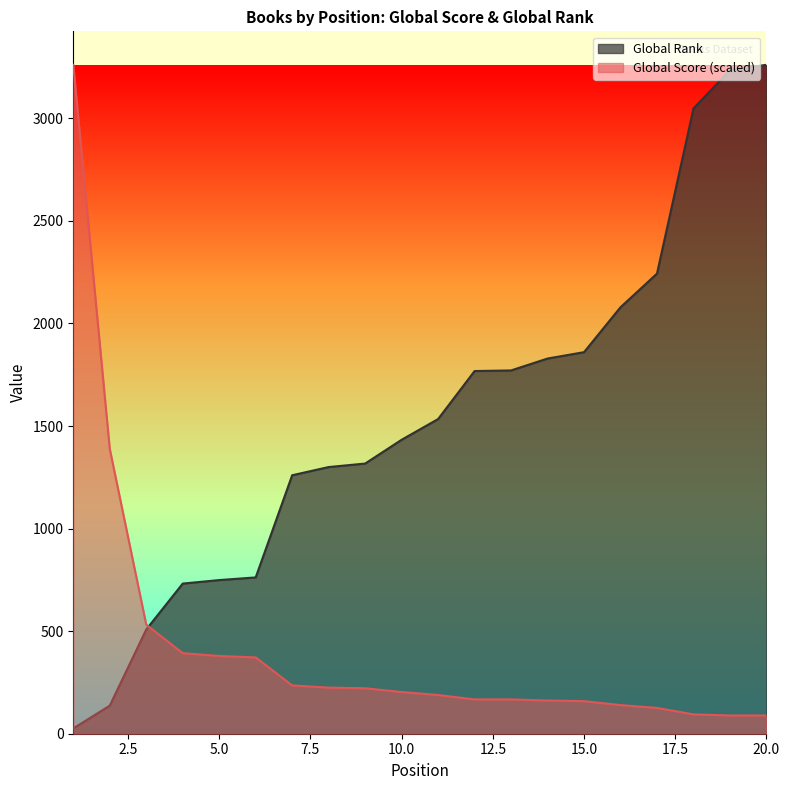

How many distinct data groups are displayed?

2